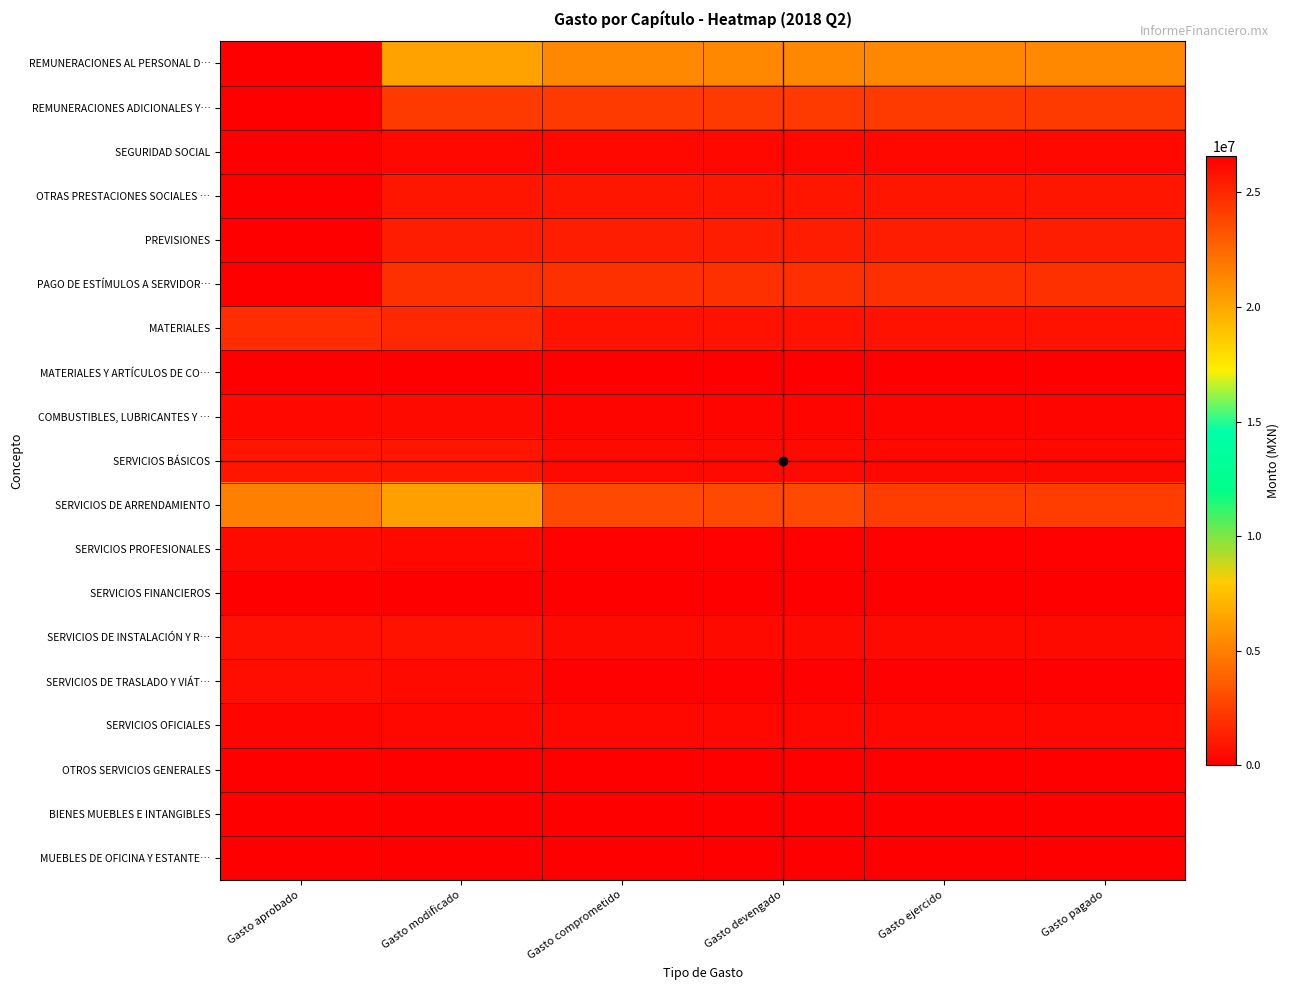

Which series has the largest total across all categories?

REMUNERACIONES AL PERSONAL D…